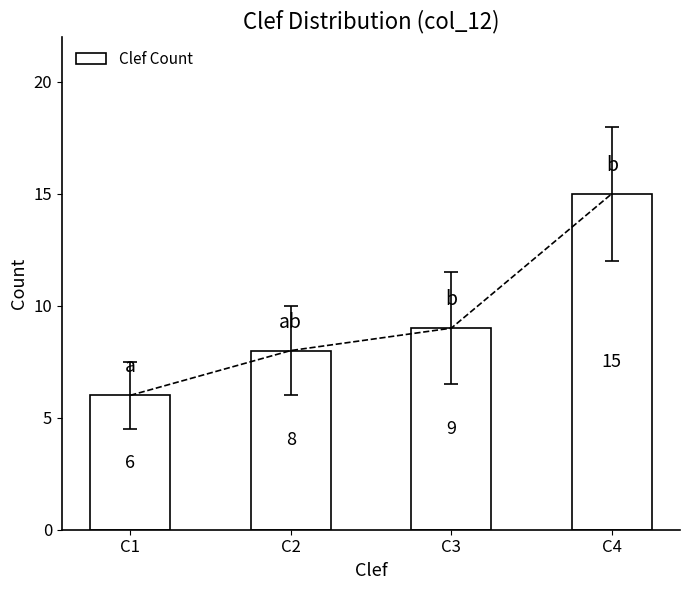

List the labels in order of value, smallest first.

C1, C2, C3, C4